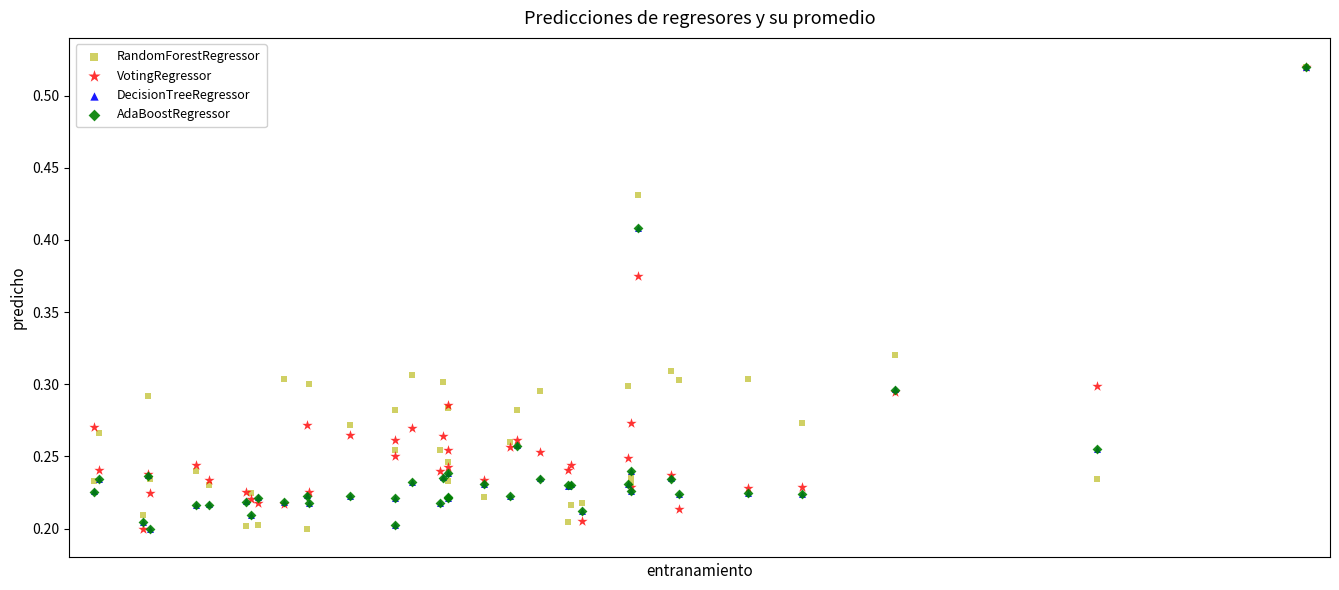

What are all the series names shown in the legend?

RandomForestRegressor, VotingRegressor, DecisionTreeRegressor, AdaBoostRegressor